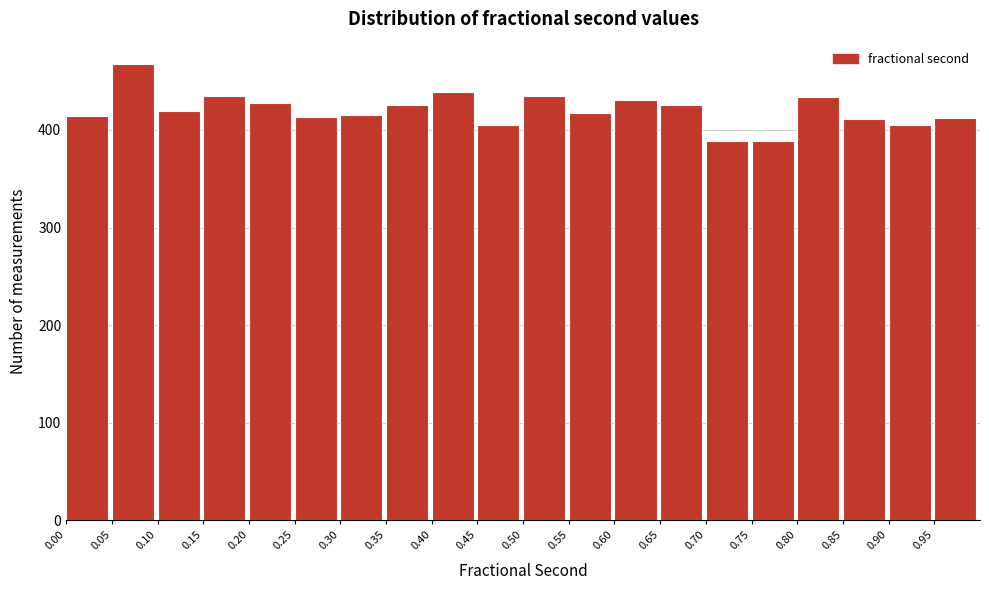

How tall is the bar that spans 0.90 to 0.95 on the x-axis? The values are not printed on the chart, so give them approximately, as read against the axis.

410